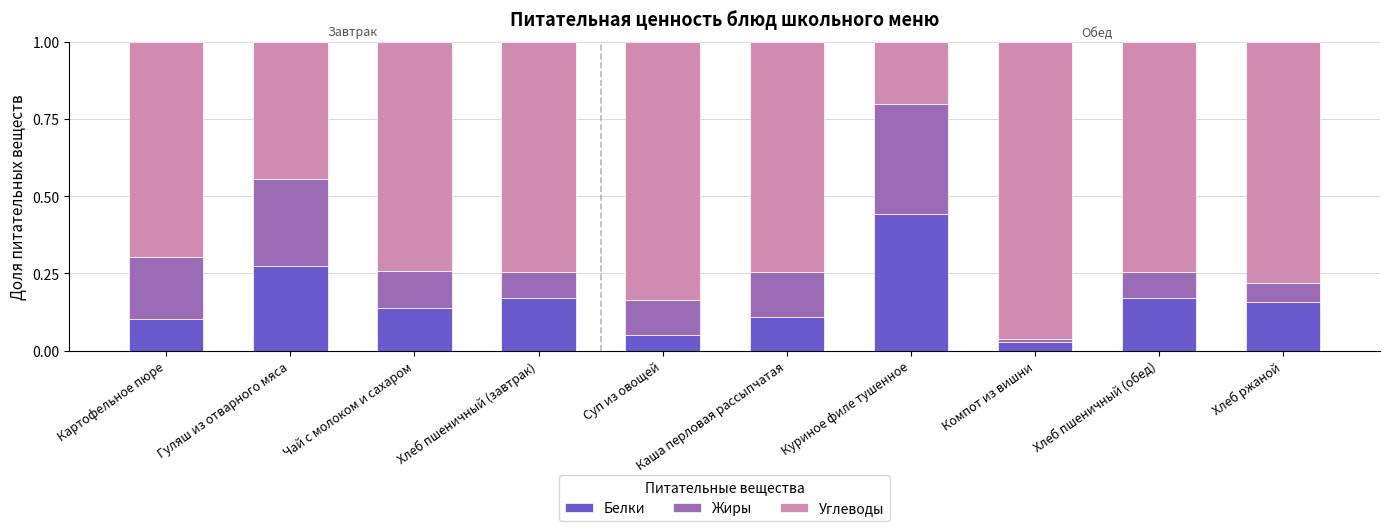

True or false: Белки has a value of 0.1 at Хлеб ржаной.

False